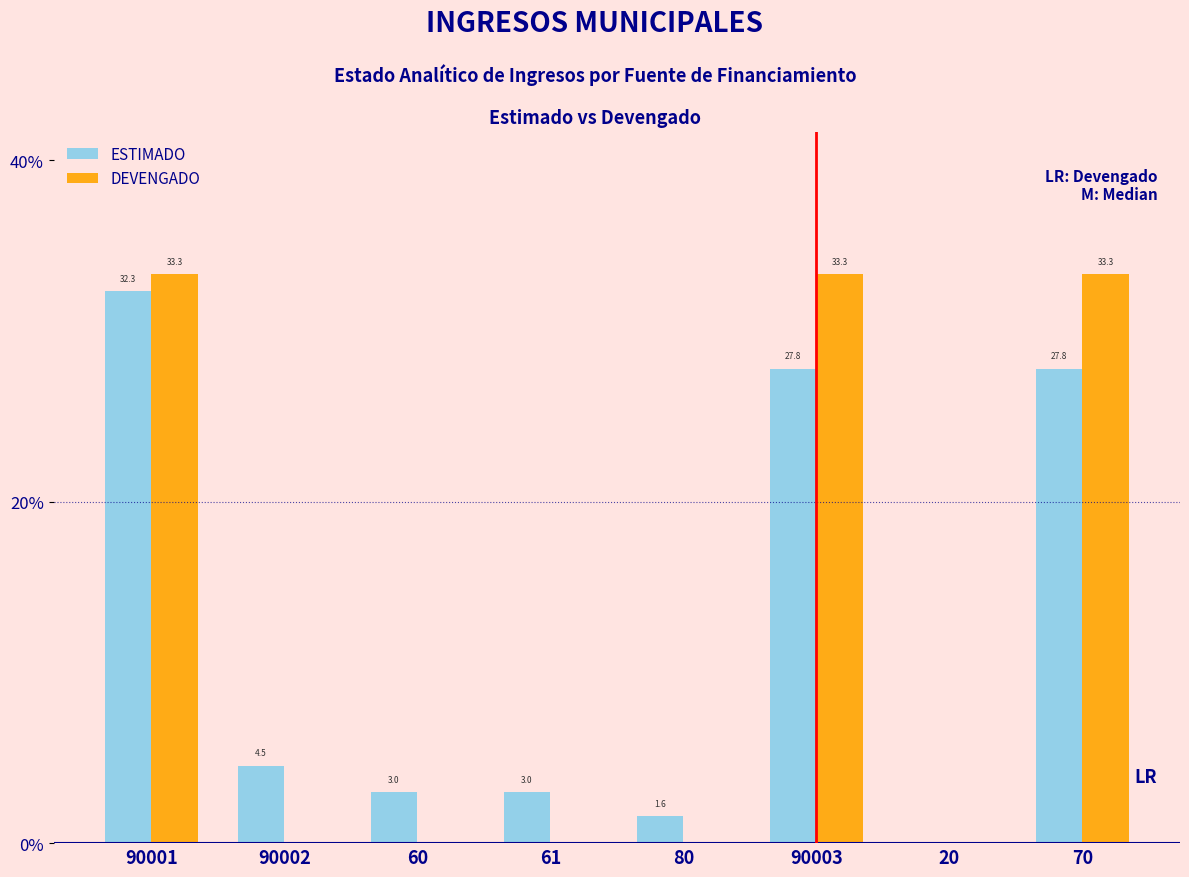

What is the sum of the DEVENGADO values at 90003 and 20?

33.3